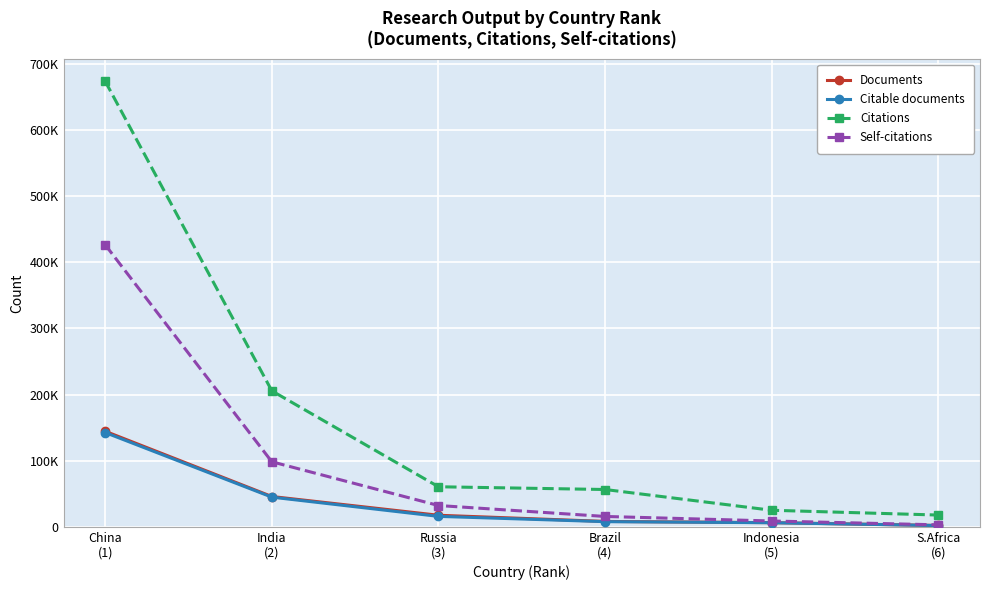

Rank the series by their maximum value, from highest to lowest.

Citations, Self-citations, Documents, Citable documents